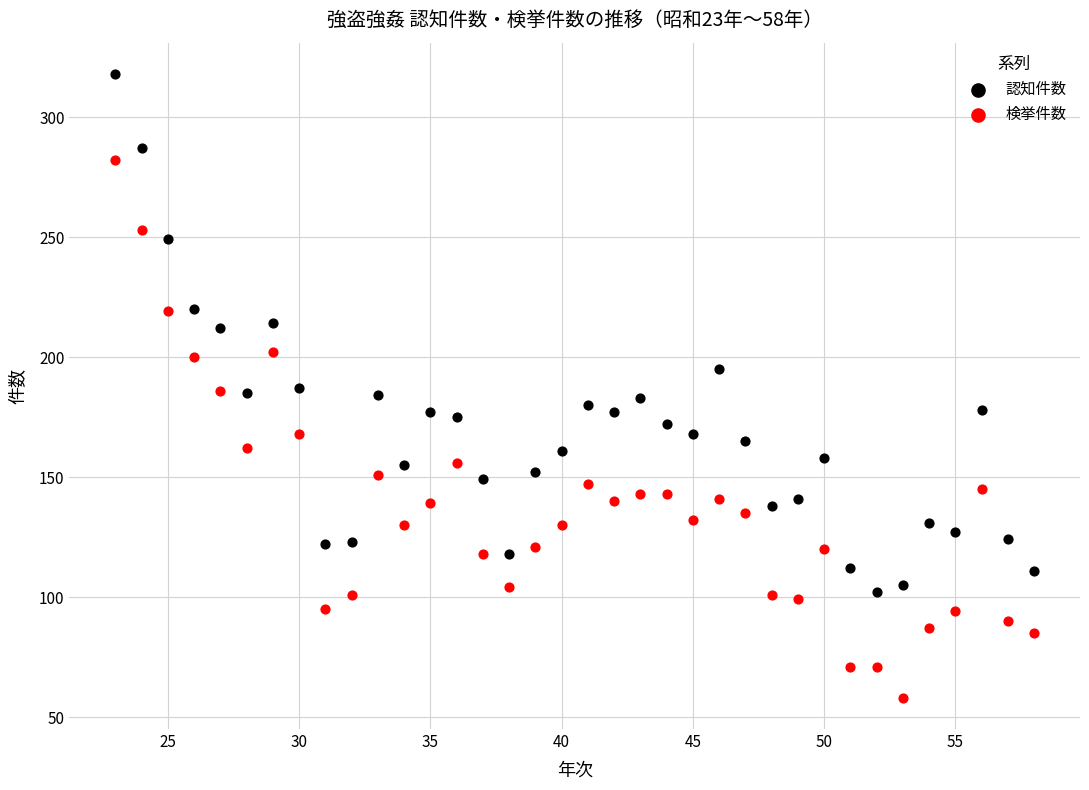

Across all data points, what is the range of Y values (max minus min)?

260